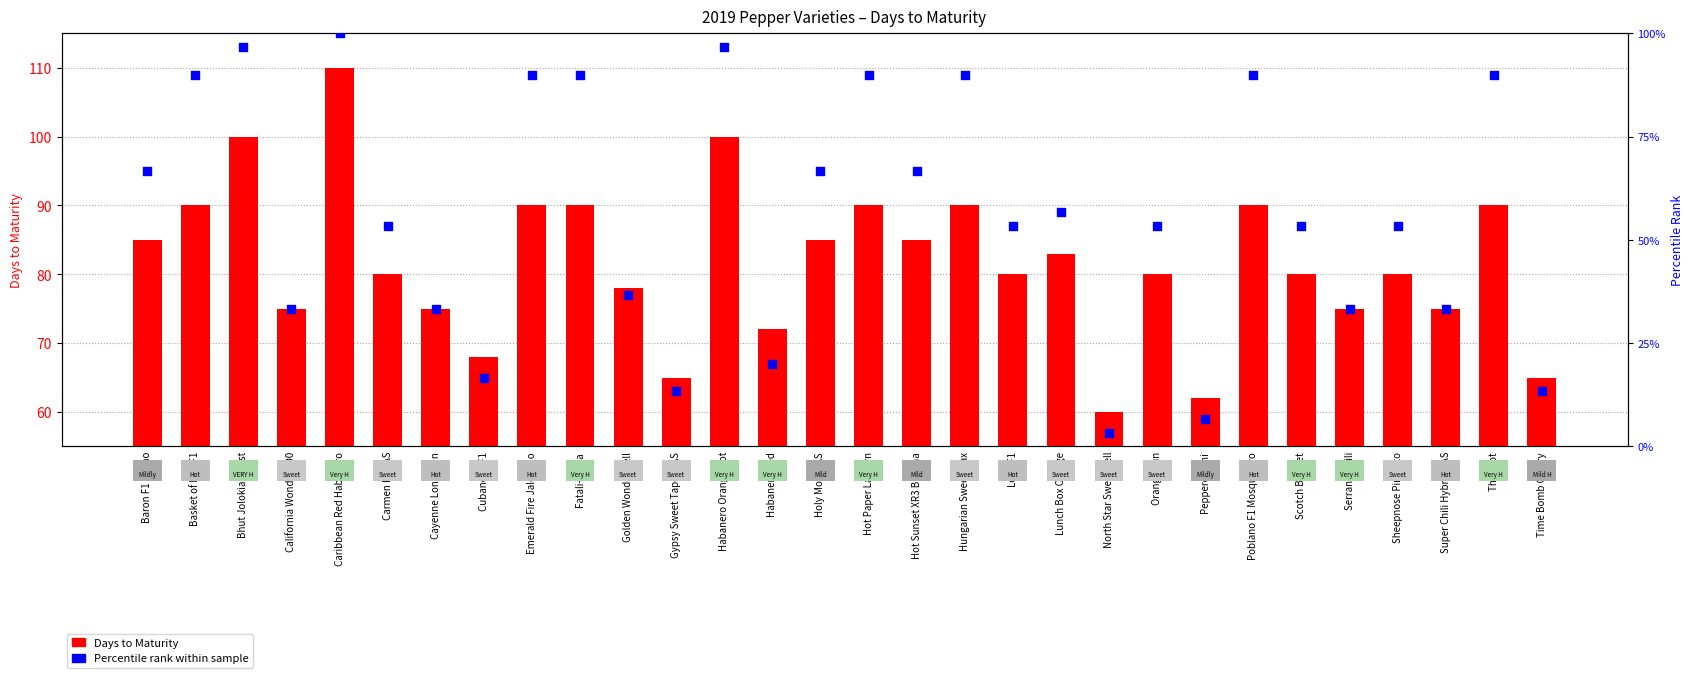

Which series contains the lowest Y value?

Percentile rank within sample